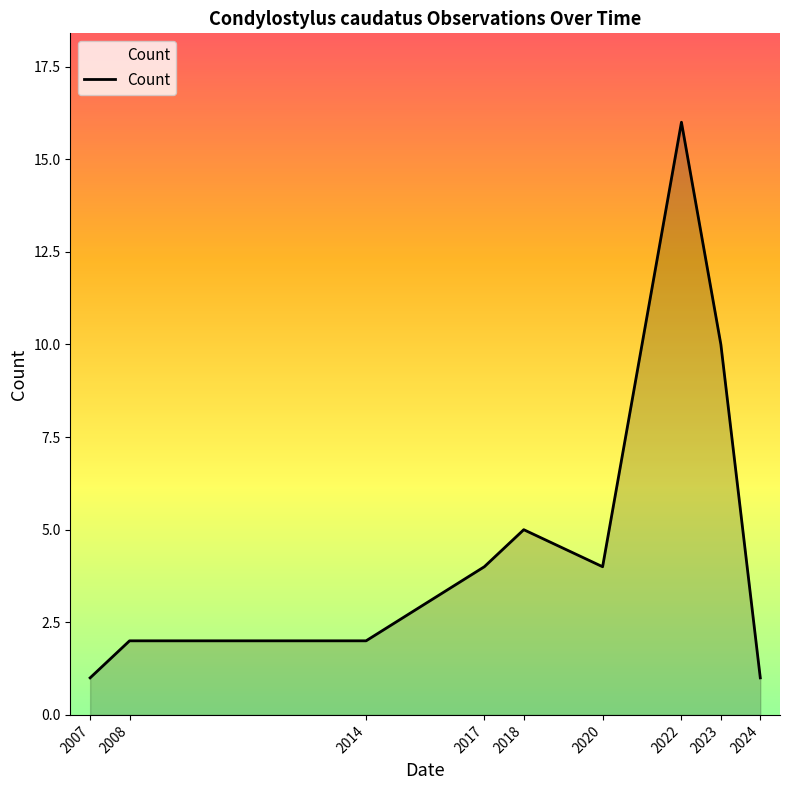

How many lines are shown in the chart?

1